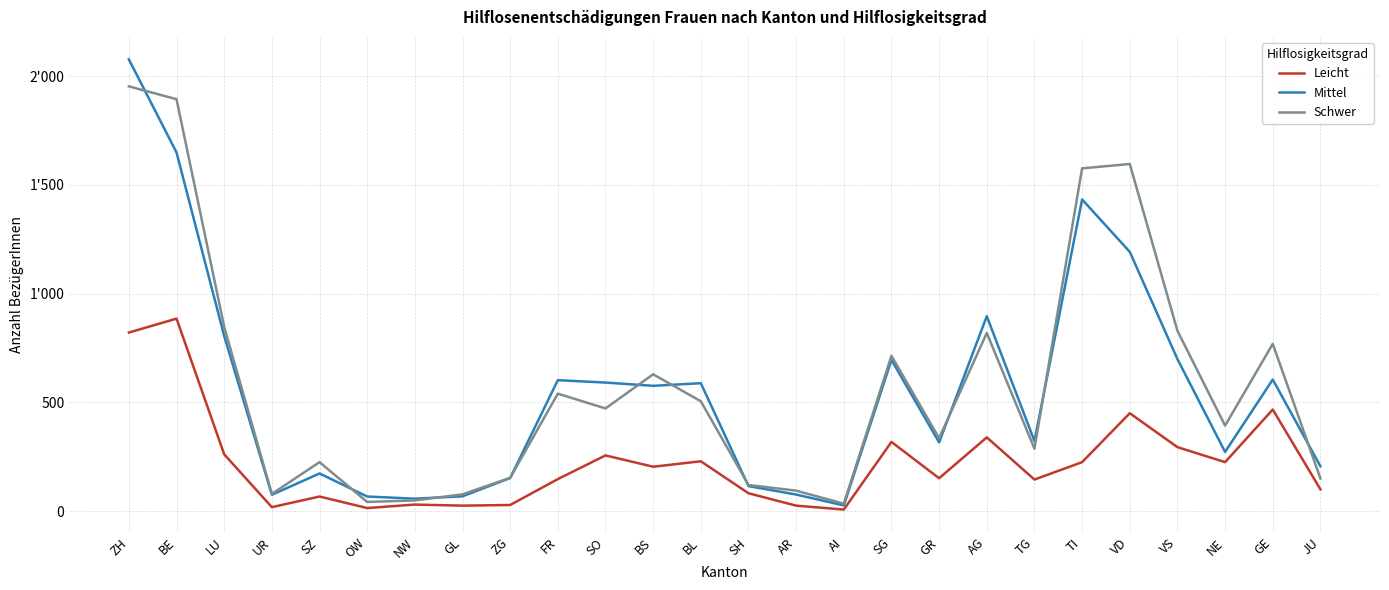

After their last crossing, which series has the higher values: Schwer or Mittel?

Mittel